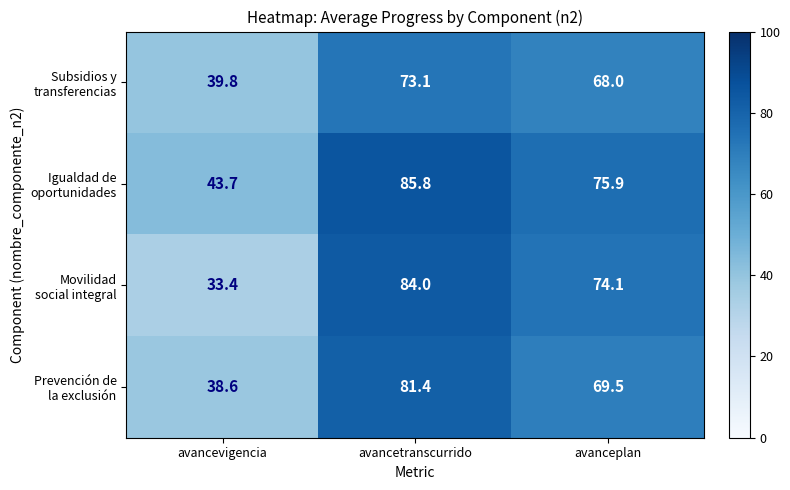

What is the spread (max minus min) of values at avanceplan?

7.9